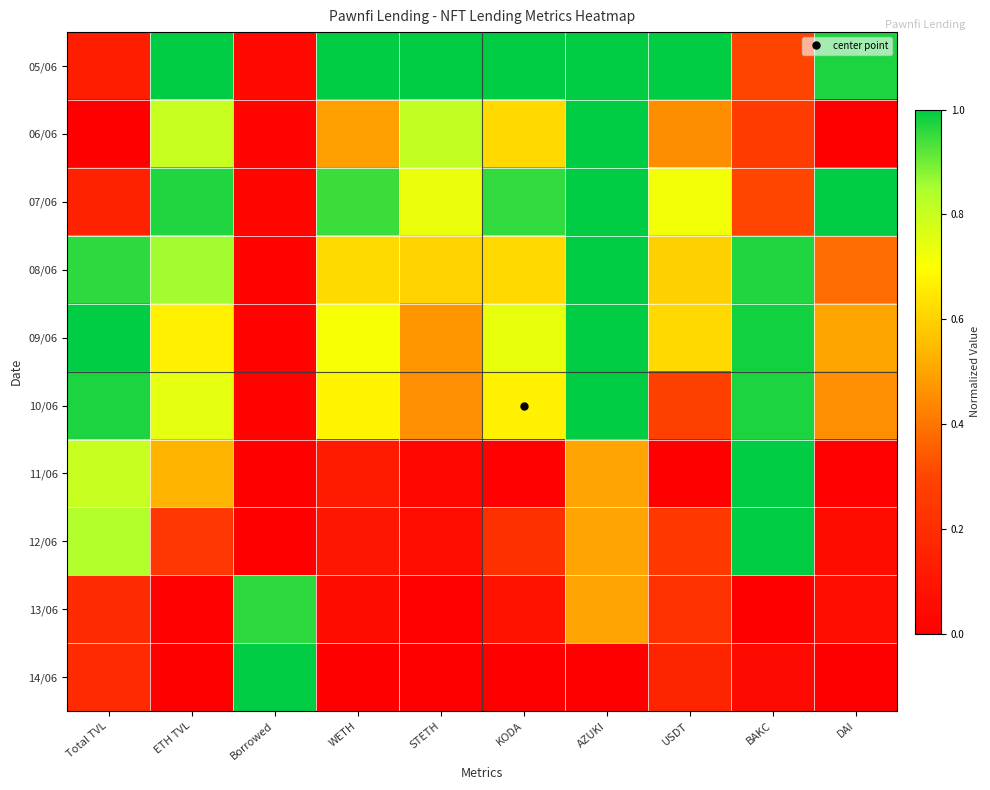

Reading right to left, list all the values displayed in this chart.

05/06: DAI=1.0	BAKC=0.3	USDT=1.0	AZUKI=1.0	KODA=1.0	STETH=1.0	WETH=1.0	Borrowed=0.0	ETH TVL=1.0	Total TVL=0.1
06/06: DAI=0.0	BAKC=0.3	USDT=0.5	AZUKI=1.0	KODA=0.6	STETH=0.8	WETH=0.5	Borrowed=0.0	ETH TVL=0.8	Total TVL=0.0
07/06: DAI=1.0	BAKC=0.3	USDT=0.7	AZUKI=1.0	KODA=1.0	STETH=0.7	WETH=0.9	Borrowed=0.0	ETH TVL=1.0	Total TVL=0.1
08/06: DAI=0.4	BAKC=1.0	USDT=0.6	AZUKI=1.0	KODA=0.6	STETH=0.6	WETH=0.6	Borrowed=0.0	ETH TVL=0.9	Total TVL=1.0
09/06: DAI=0.5	BAKC=1.0	USDT=0.6	AZUKI=1.0	KODA=0.7	STETH=0.5	WETH=0.7	Borrowed=0.0	ETH TVL=0.7	Total TVL=1.0
10/06: DAI=0.5	BAKC=1.0	USDT=0.3	AZUKI=1.0	KODA=0.7	STETH=0.5	WETH=0.7	Borrowed=0.0	ETH TVL=0.7	Total TVL=1.0
11/06: DAI=0.0	BAKC=1.0	USDT=0.0	AZUKI=0.5	KODA=0.0	STETH=0.0	WETH=0.1	Borrowed=0.0	ETH TVL=0.5	Total TVL=0.8
12/06: DAI=0.1	BAKC=1.0	USDT=0.2	AZUKI=0.5	KODA=0.2	STETH=0.1	WETH=0.1	Borrowed=0.0	ETH TVL=0.2	Total TVL=0.8
13/06: DAI=0.1	BAKC=0.0	USDT=0.2	AZUKI=0.5	KODA=0.1	STETH=0.0	WETH=0.1	Borrowed=1.0	ETH TVL=0.0	Total TVL=0.2
14/06: DAI=0.0	BAKC=0.0	USDT=0.2	AZUKI=0.0	KODA=0.0	STETH=0.0	WETH=0.0	Borrowed=1.0	ETH TVL=0.0	Total TVL=0.2